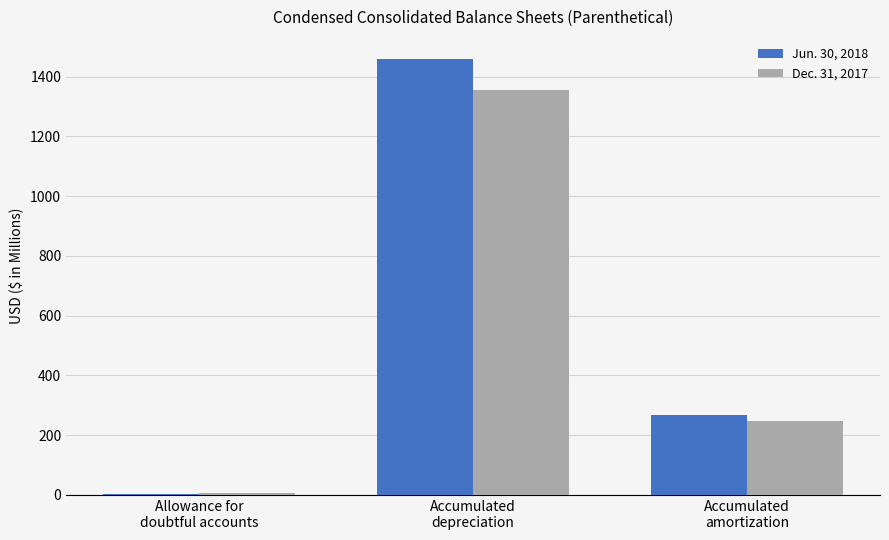

Rank the categories by Jun. 30, 2018 value from highest to lowest.

Accumulated
depreciation, Accumulated
amortization, Allowance for
doubtful accounts